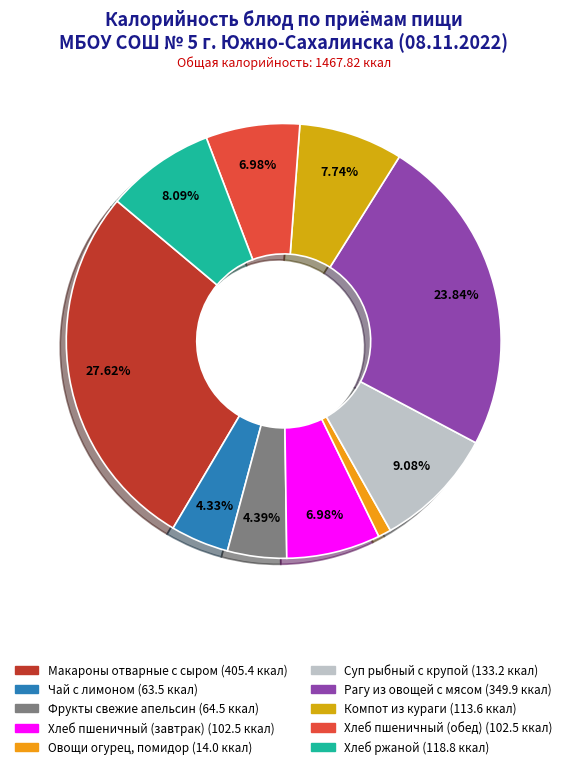

The Хлеб ржаной slice represents 8% of the pie. True or false?

True